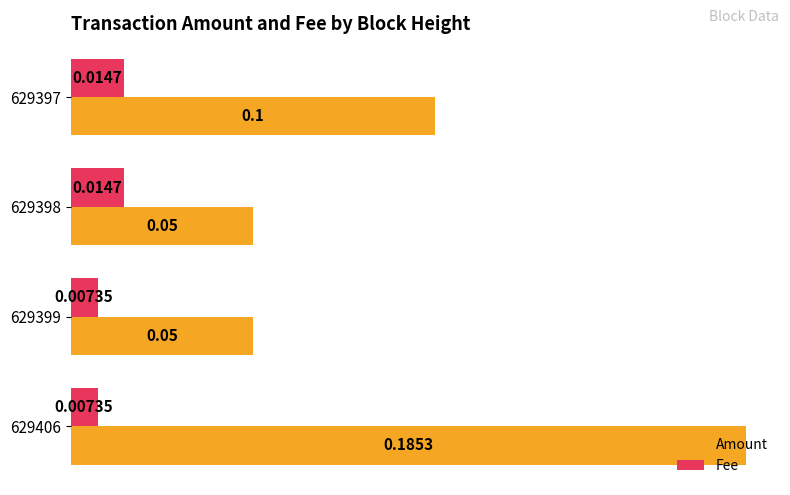

Rank the series by their average value, from lowest to highest.

Fee, Amount